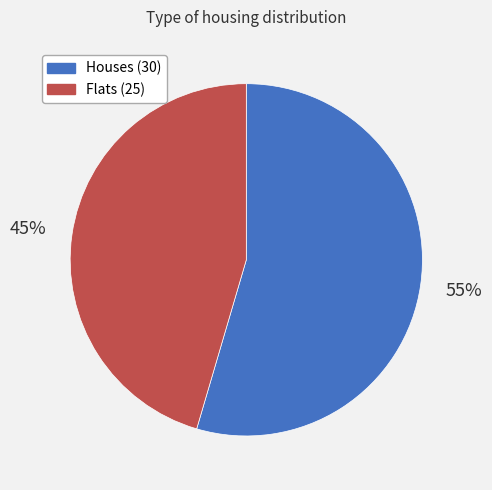

Count the number of slices in the pie.

2